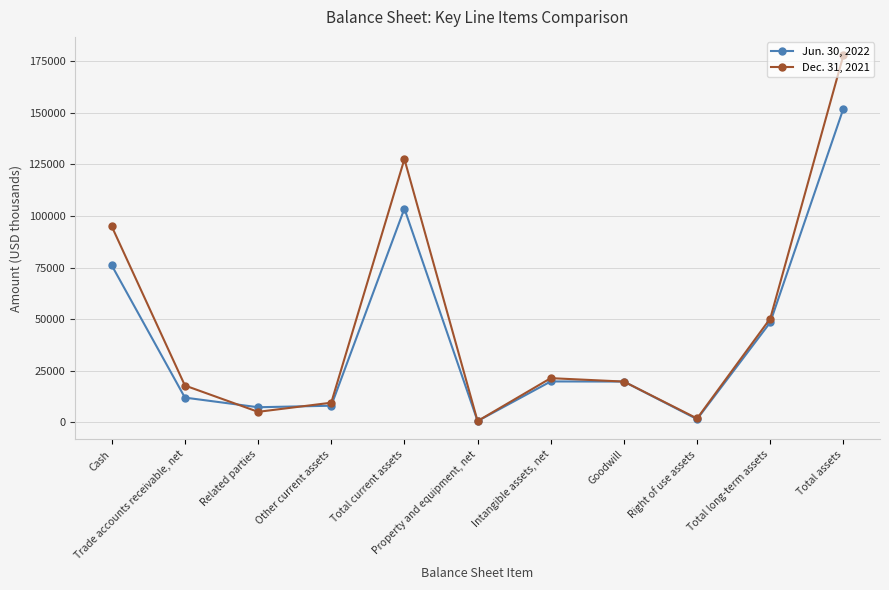

Which series has the largest range (max minus min)?

Dec. 31, 2021